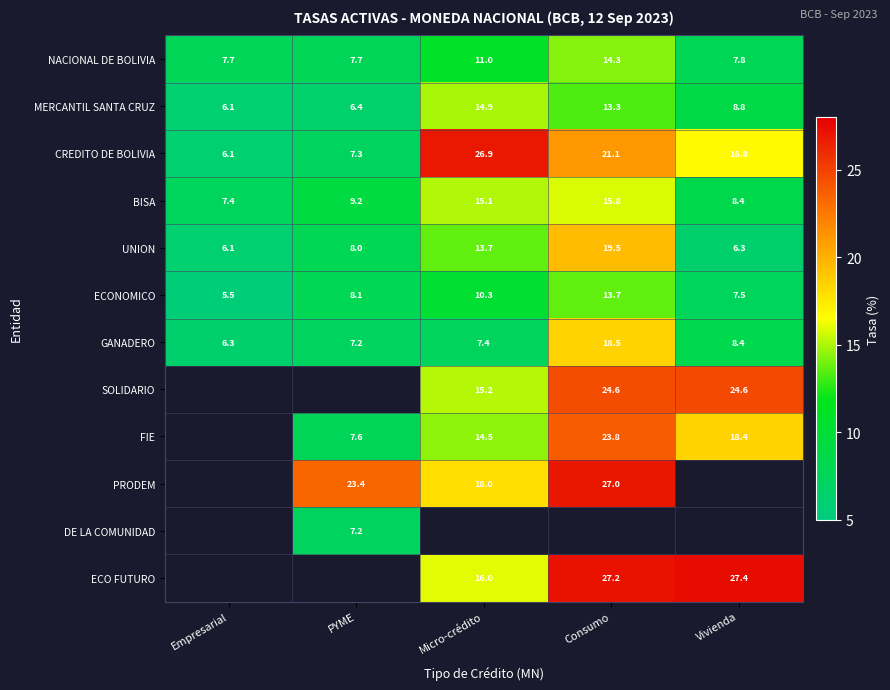

What is the difference between the second highest and minimum values in the GANADERO series?

2.1